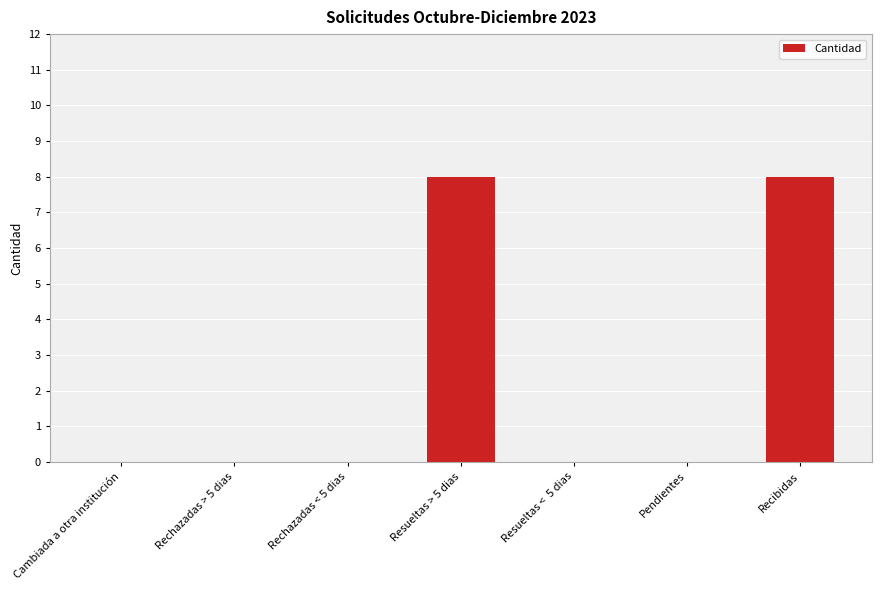

Reading right to left, extract all data points from this chart.

Recibidas=8	Pendientes=0	Resueltas <  5 dias=0	Resueltas > 5 dias=8	Rechazadas < 5 dias=0	Rechazadas > 5 dias=0	Cambiada a otra institución=0